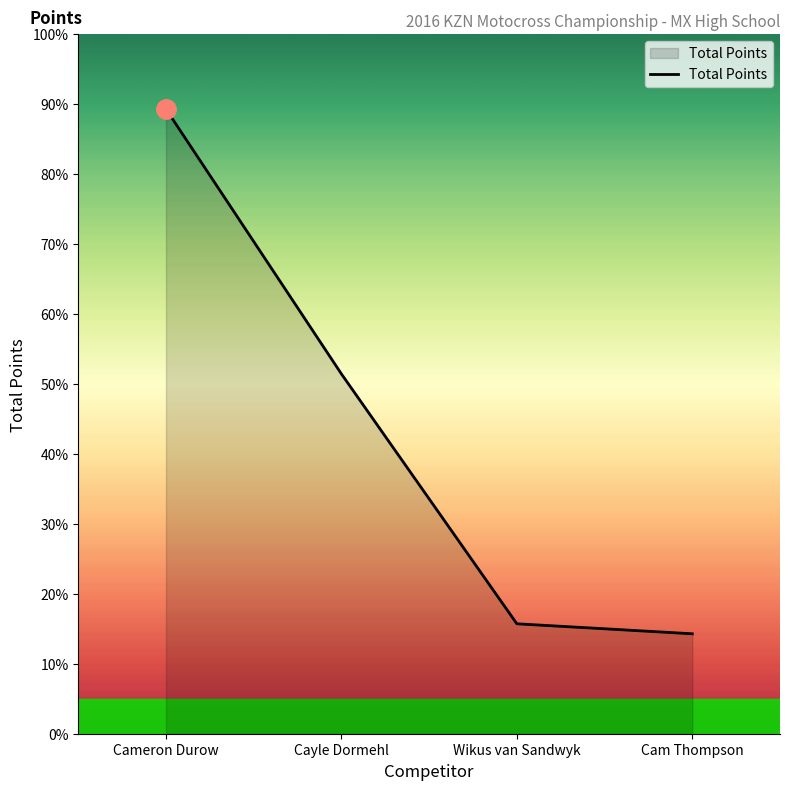

Does the chart display data point markers on the line(s)?

No